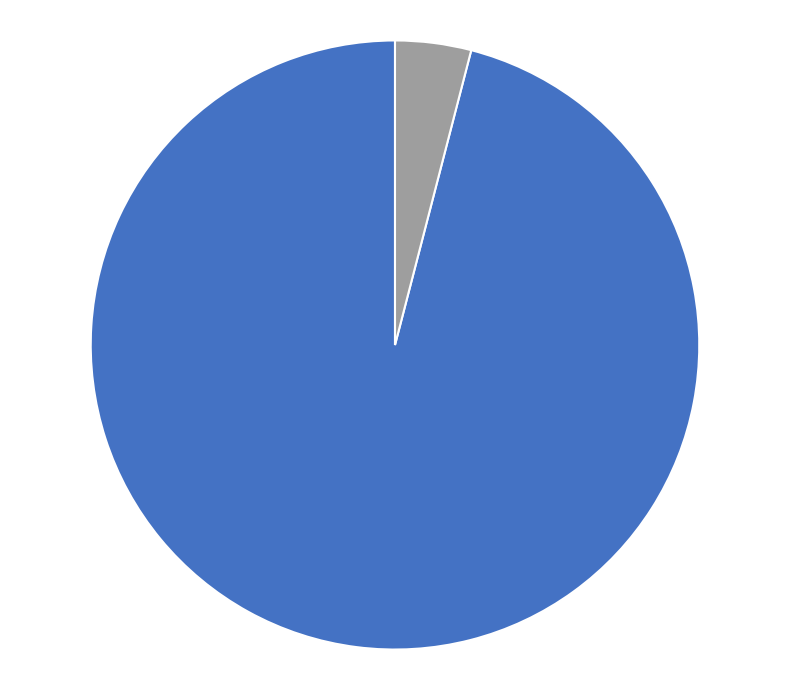

Is there any slice that represents more than half of the pie?

Yes